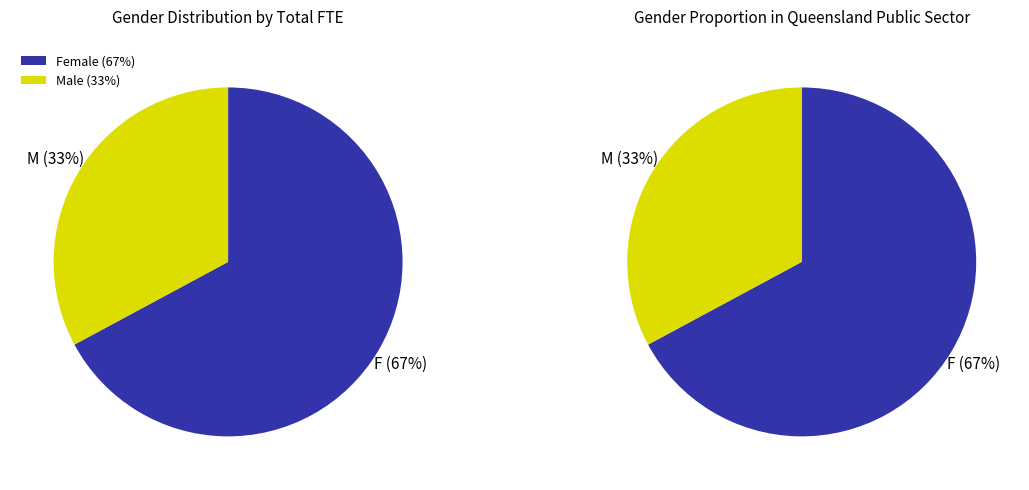

What is the largest slice in the pie chart?

Female